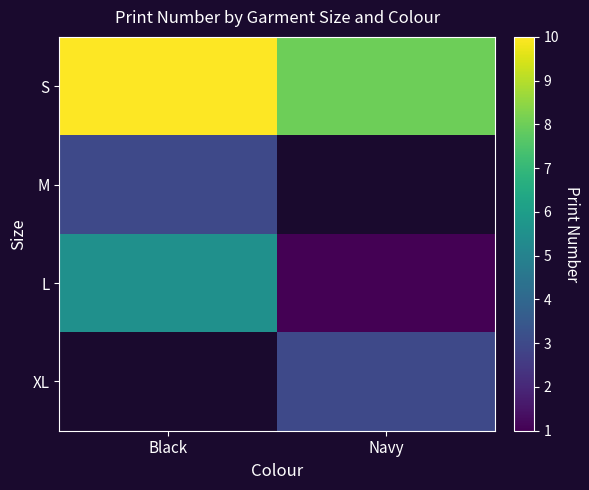

What is the minimum value for S?

8.0